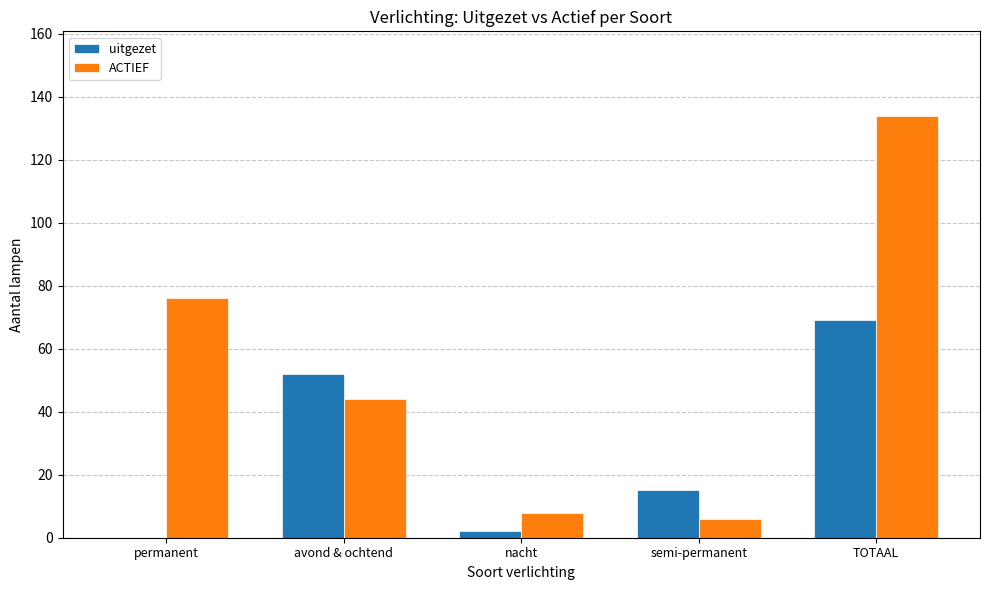

Read the ACTIEF value at nacht, to the nearest 10.

10